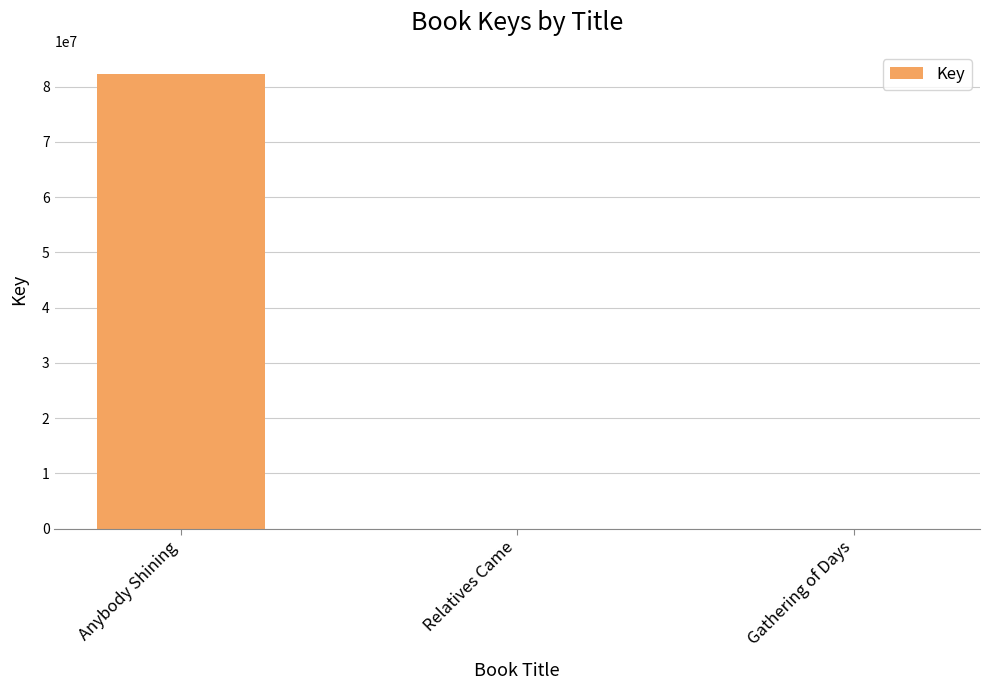

How many data points does each series have?

3